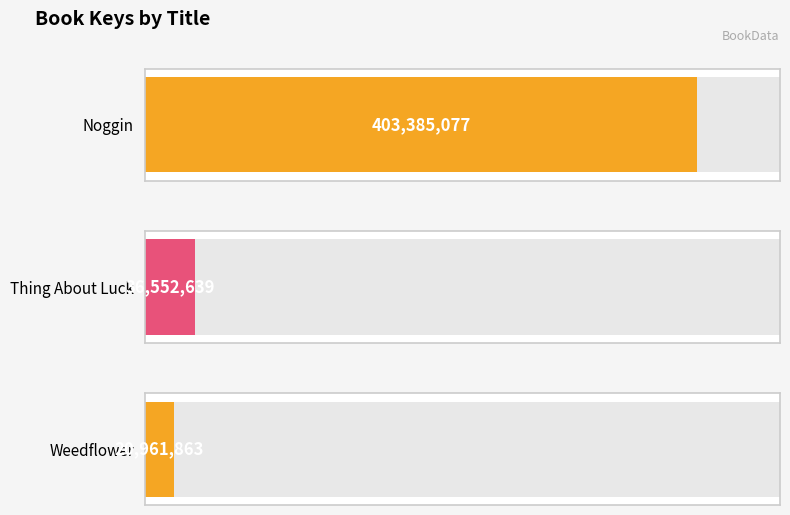

What value does the data have at Noggin, to the nearest 100?

403385100